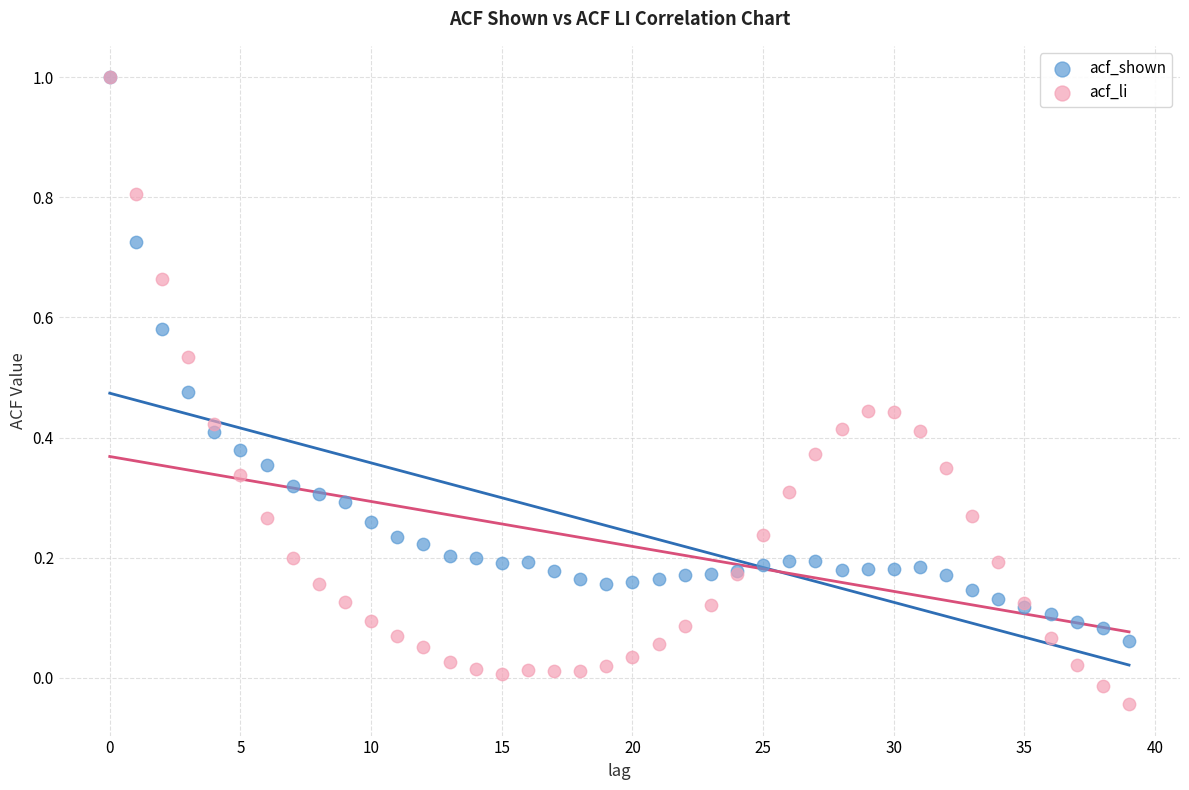

What are all the series names shown in the legend?

acf_shown, acf_li